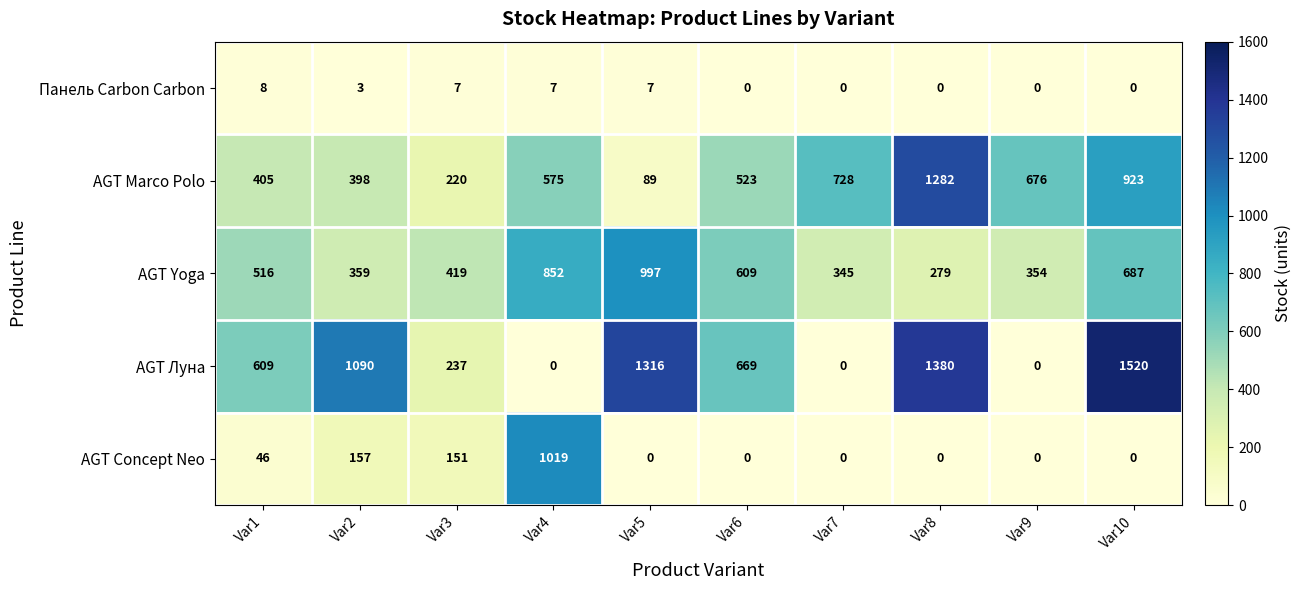

Where is Панель Carbon Carbon nearest to the value 4?

Var2